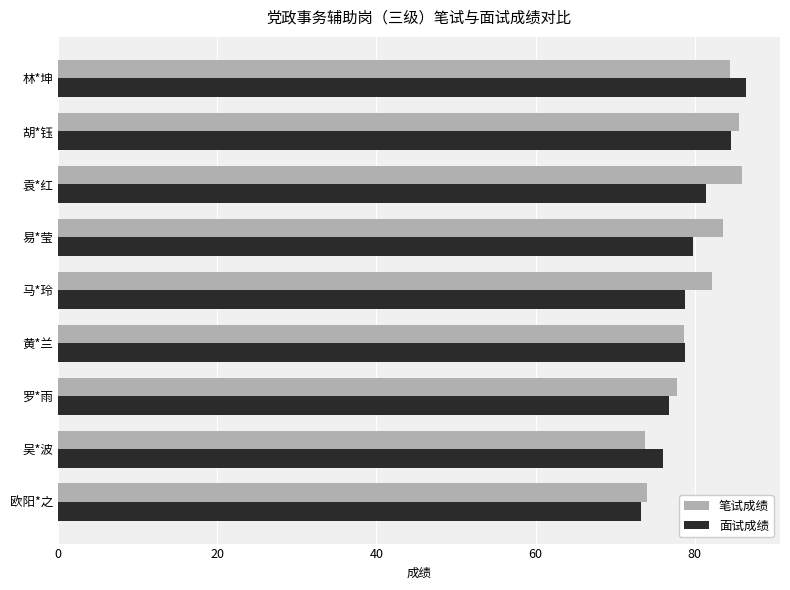

What is the difference between the 面试成绩 values at 罗*雨 and 欧阳*之?

3.6